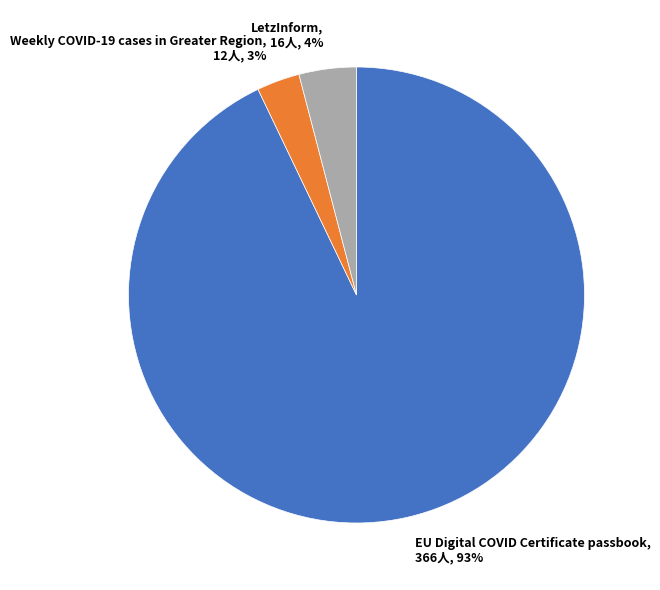

Which slice is the smallest?

Weekly COVID-19 cases in Greater Region